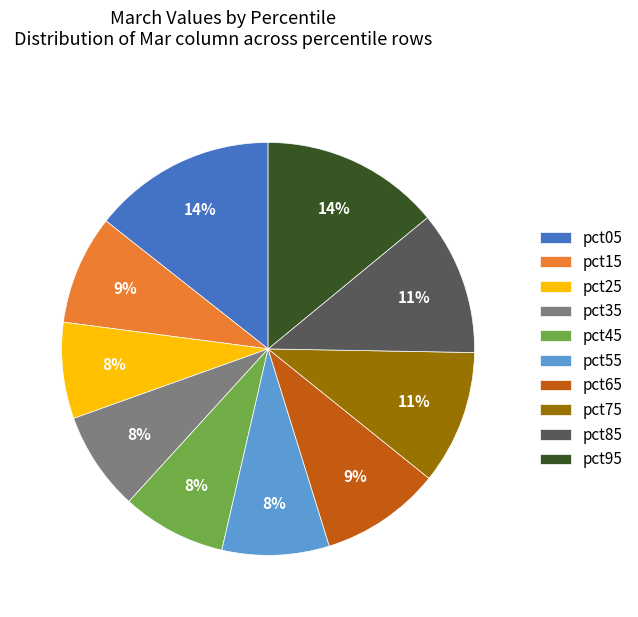

Is there any slice that represents more than half of the pie?

No